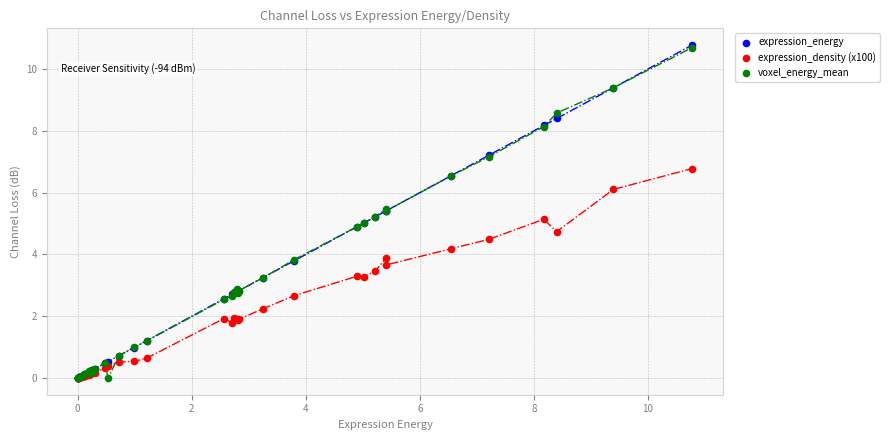

What are all the series names shown in the legend?

expression_energy, expression_density (x100), voxel_energy_mean